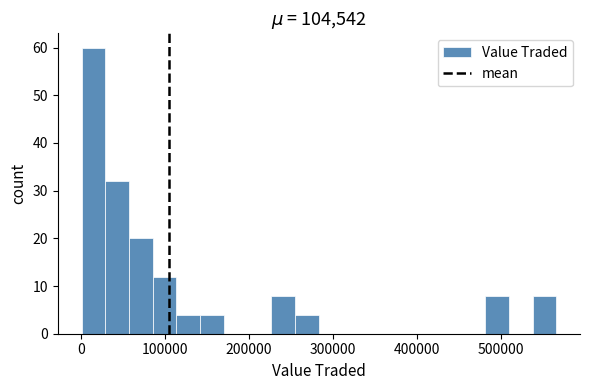

Read against the x-axis, roughly where is the centre of the tallest bar?

10000